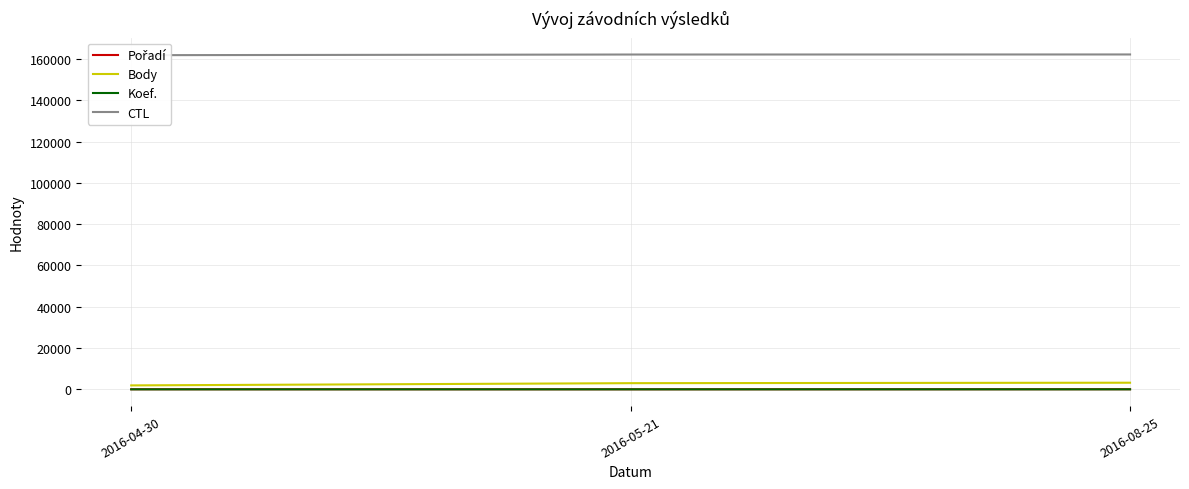

The Koef. series shows 7 at 2016-05-21. True or false?

True